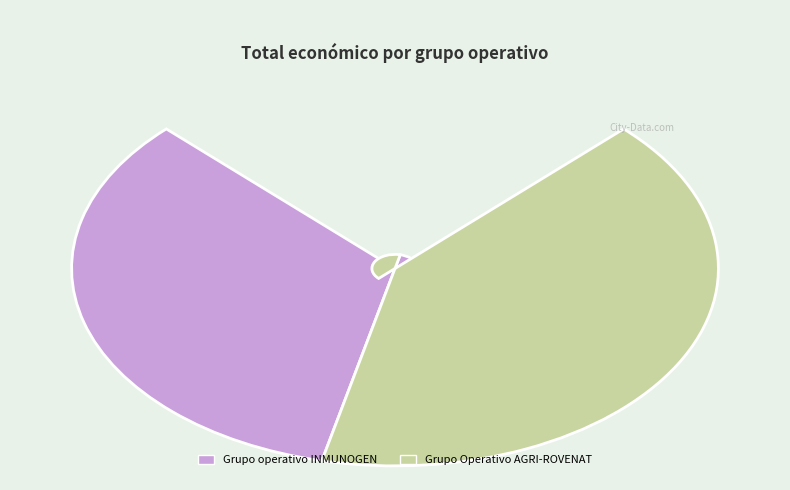

Which category has the biggest portion of the pie?

Grupo Operativo AGRI-ROVENAT